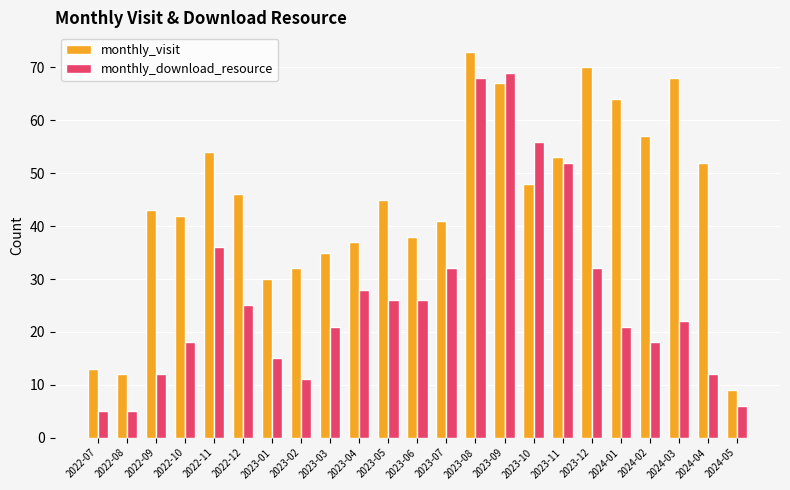

What is the sum of all monthly_download_resource values?

616